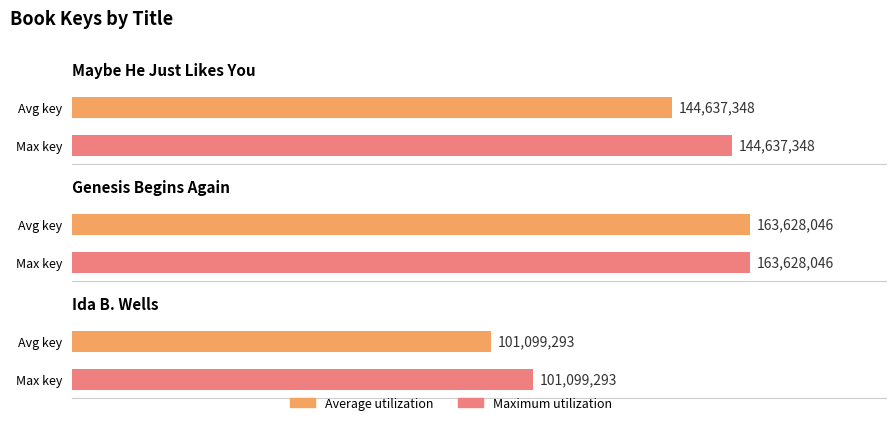

What position from the right is Ida B. Wells?

1